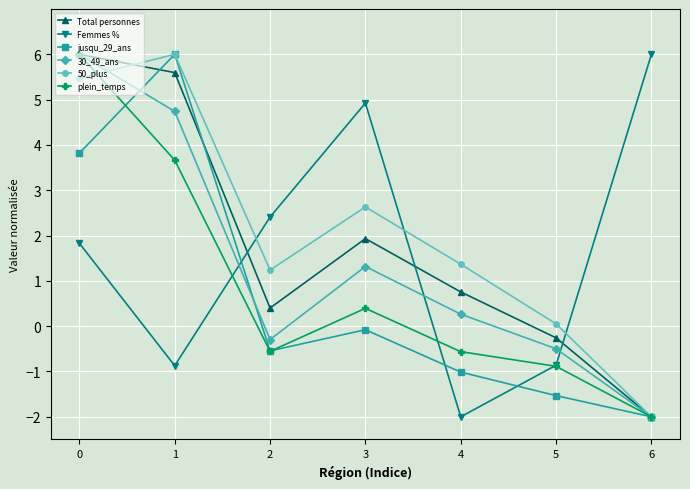

What is the value of the plein_temps point at the 5th from the left?

-0.6